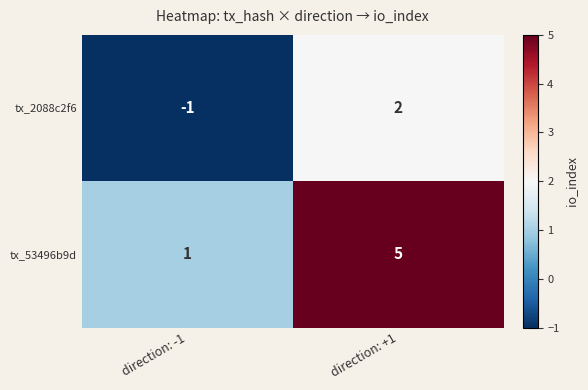

Count the number of categories in the chart.

2